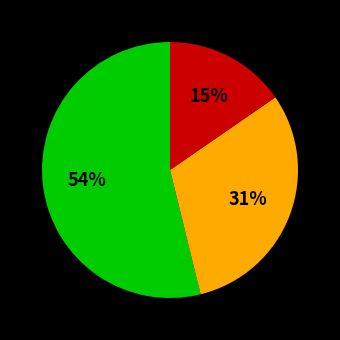

How many segments does this pie chart have?

3